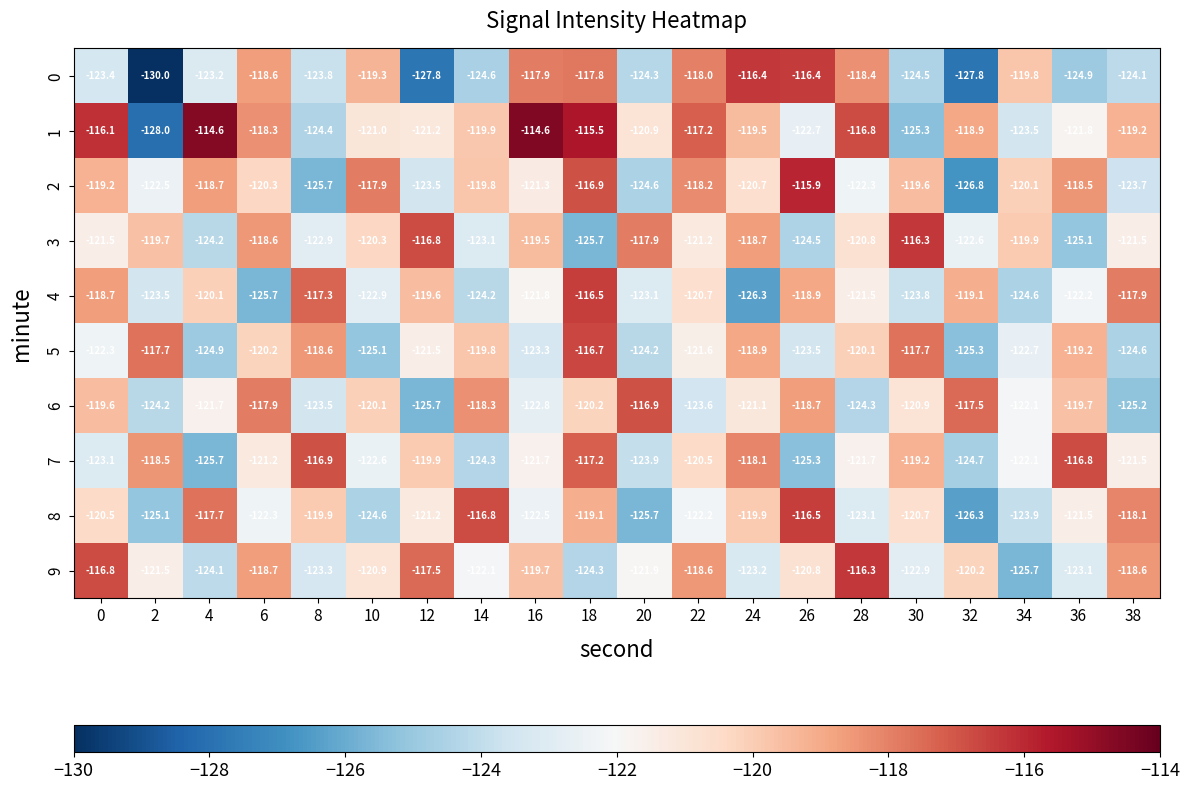

Which label corresponds to the smallest value in the chart?

2